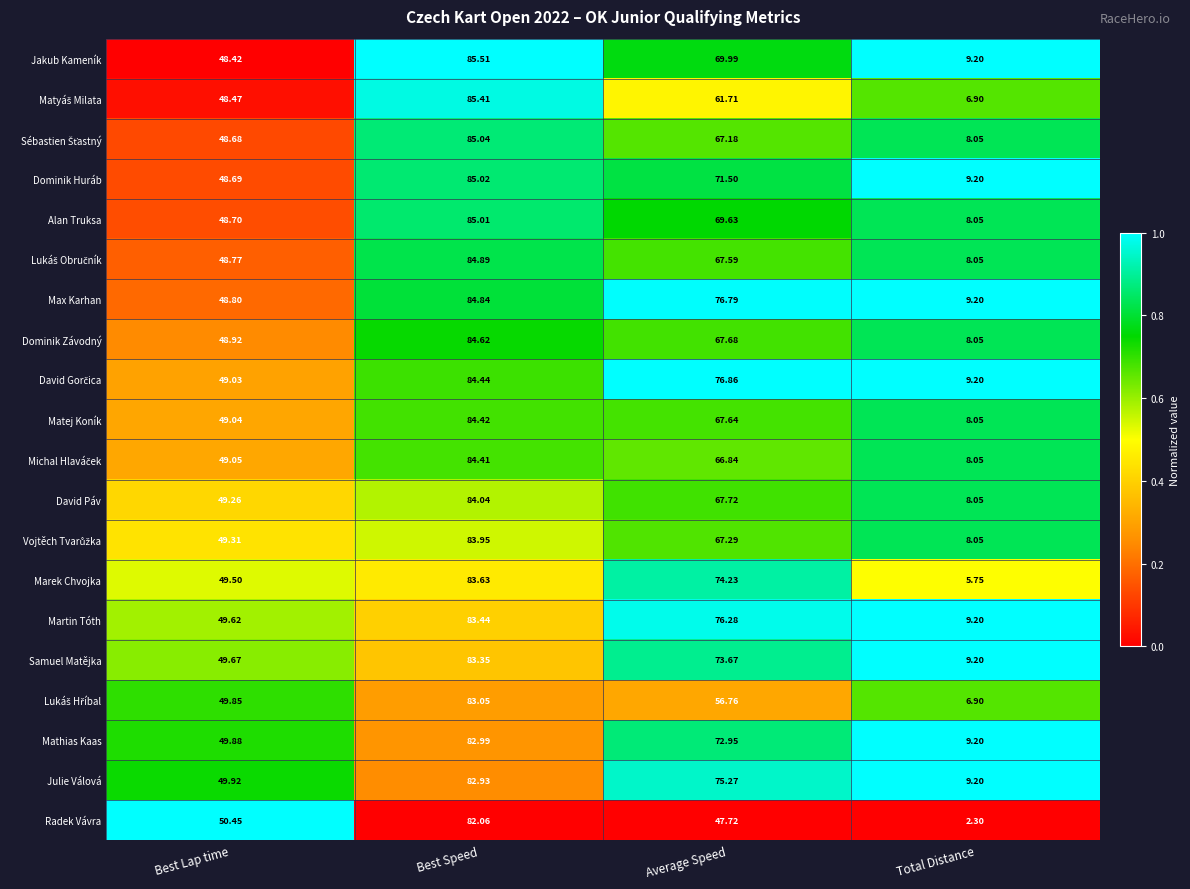

Is the value of Marek Chvojka at Best Speed greater than the value of Samuel Matějka at Total Distance?

Yes